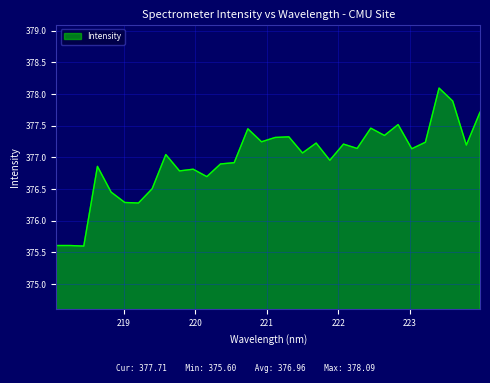

What is the sum of all values?

12062.8